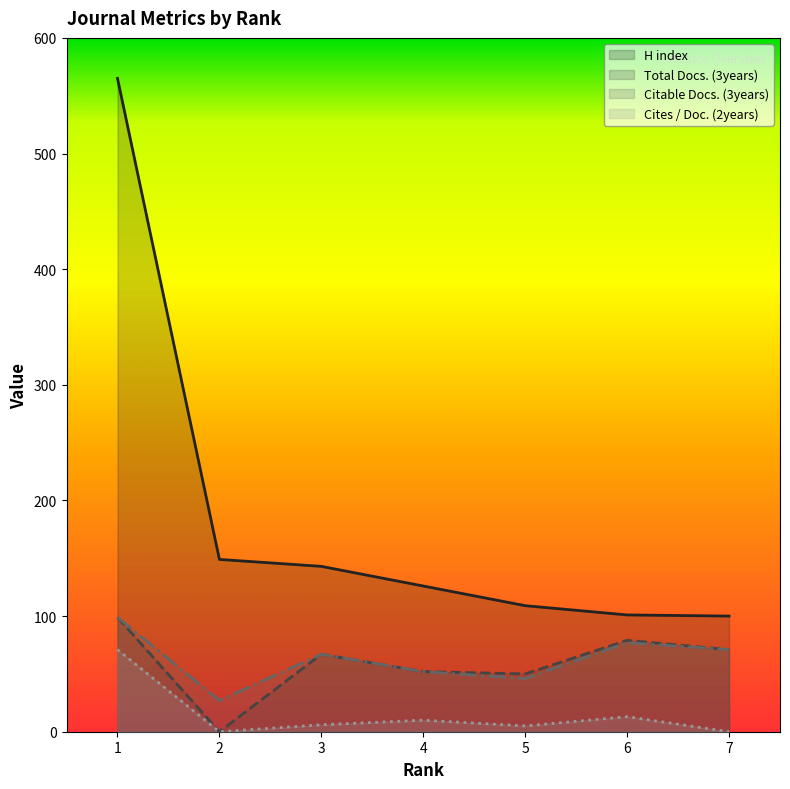

True or false: Cites / Doc. (2years) and Citable Docs. (3years) intersect in this chart.

False